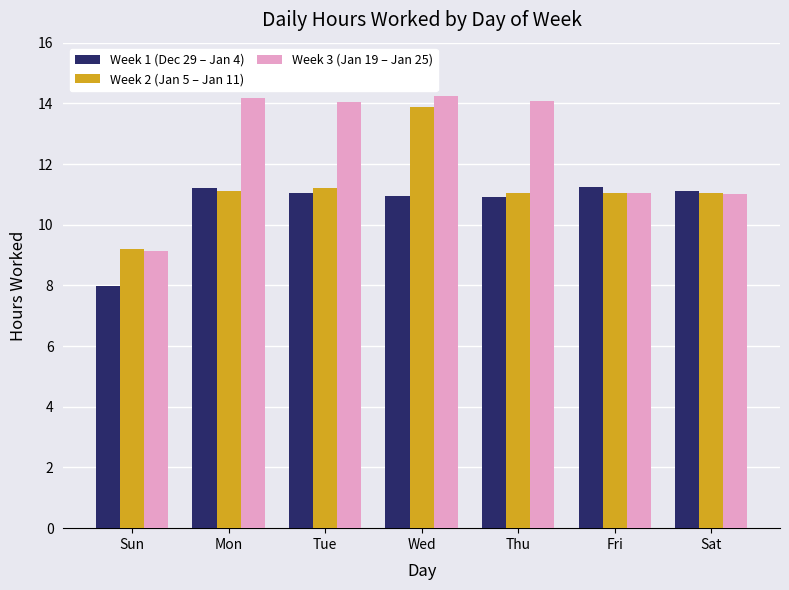

Which series changed the most between Sun and Mon?

Week 3 (Jan 19 – Jan 25)